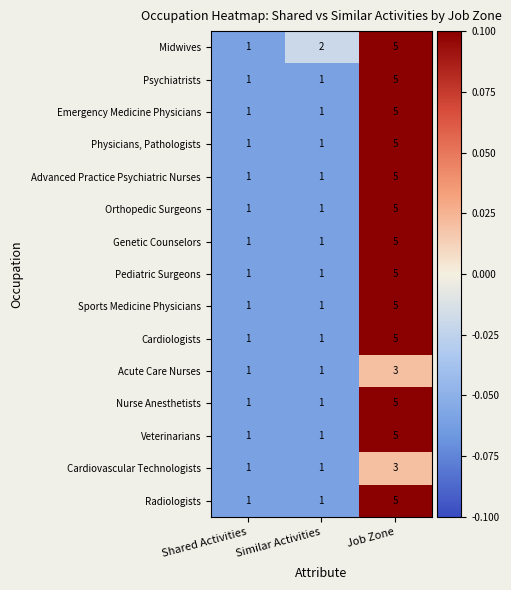

How many Cardiovascular Technologists values are between 1 and 3?

3